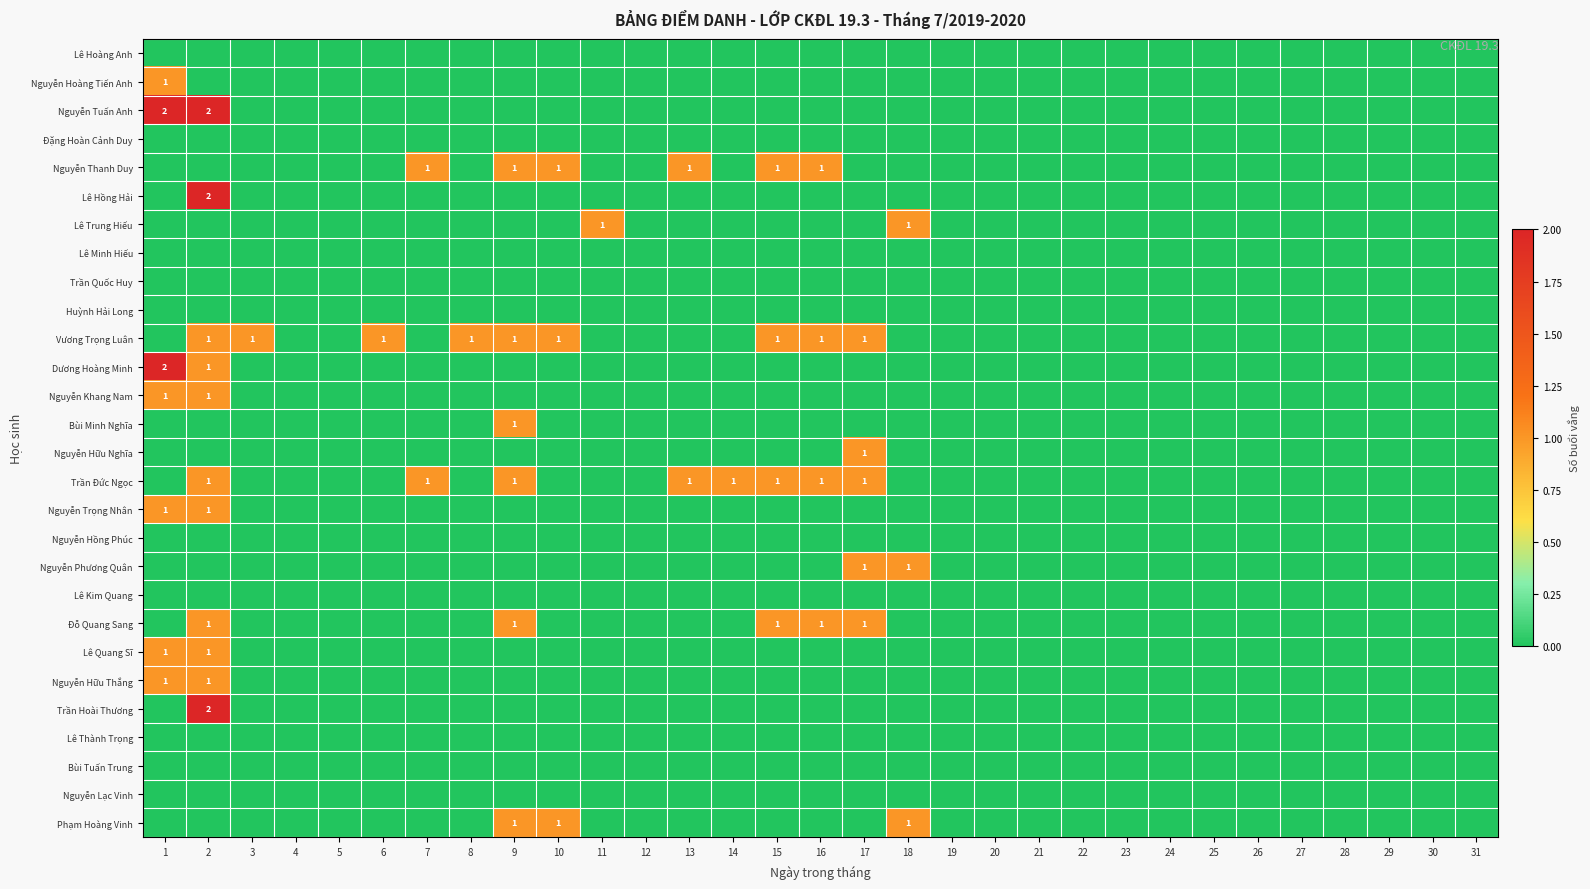

List the labels in order of Nguyễn Hồng Phúc value, largest first.

1, 2, 3, 4, 5, 6, 7, 8, 9, 10, 11, 12, 13, 14, 15, 16, 17, 18, 19, 20, 21, 22, 23, 24, 25, 26, 27, 28, 29, 30, 31